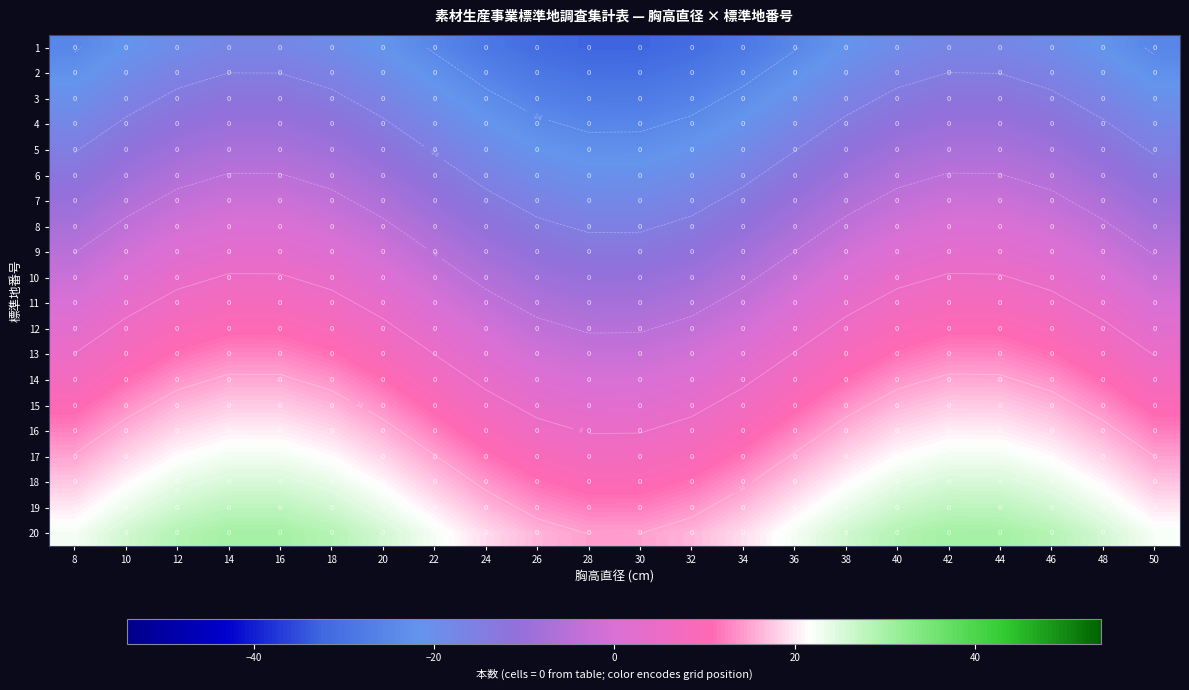

Rank the series at 34 from highest to lowest value.

20, 19, 18, 17, 16, 15, 14, 13, 12, 11, 10, 9, 8, 7, 6, 5, 4, 3, 2, 1